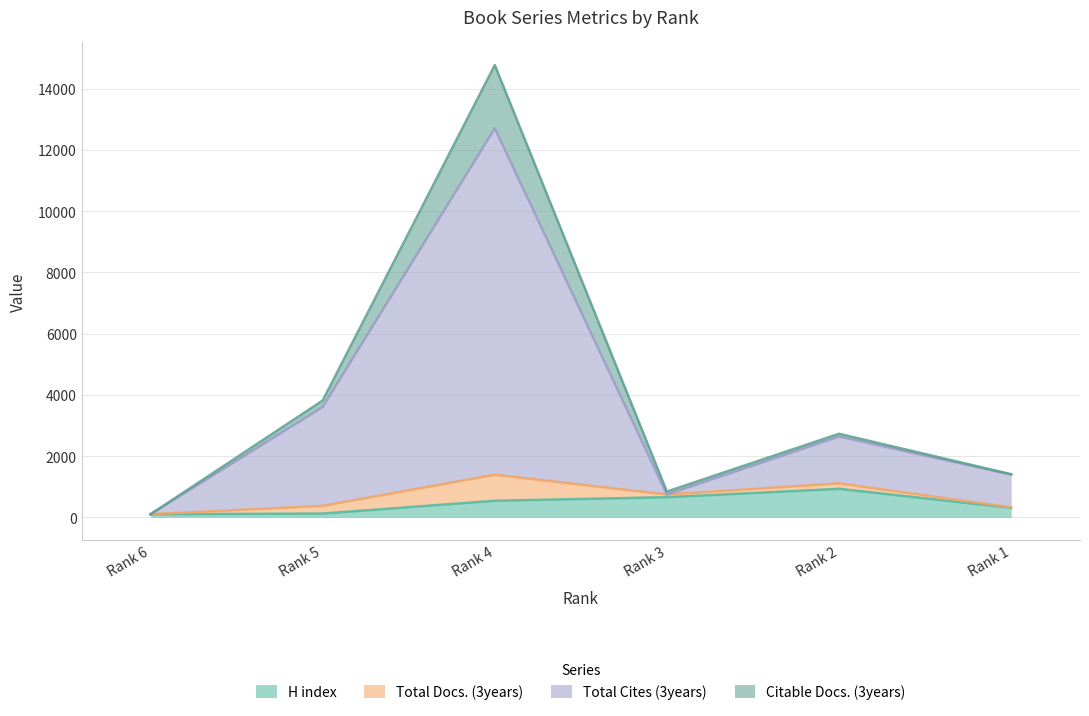

True or false: Total Cites (3years) and H index cross at least once.

False